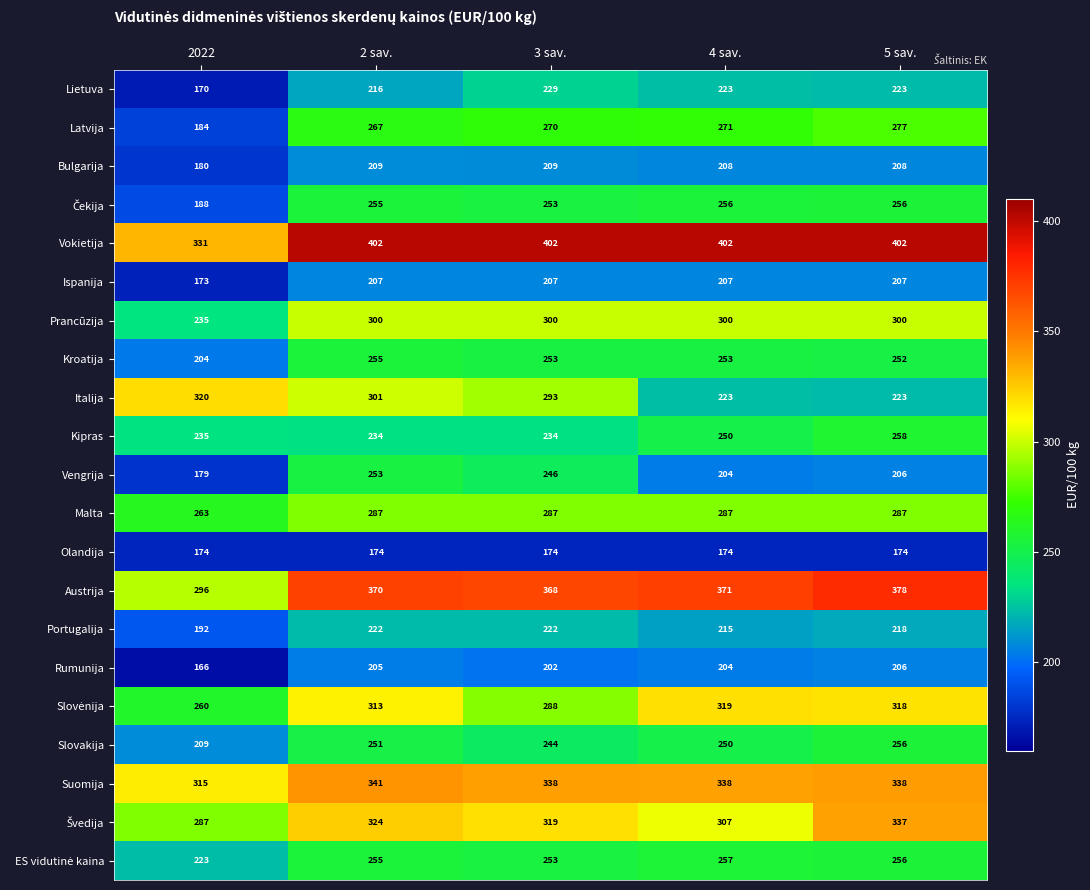

At how many categories does at least one series exceed 169?

5